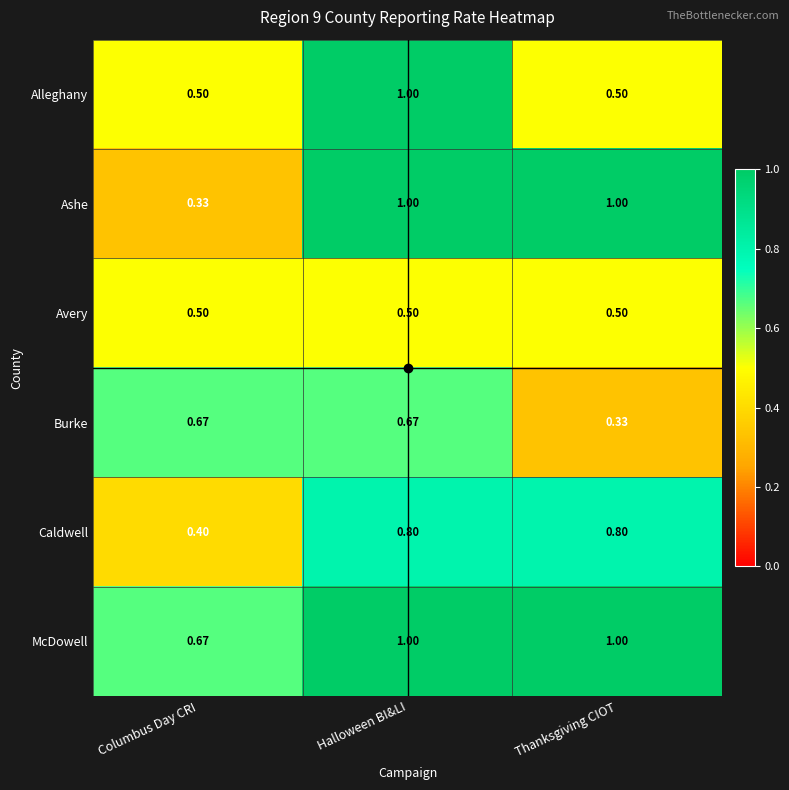

Is the value of Caldwell at Thanksgiving CIOT greater than the value of McDowell at Columbus Day CRI?

Yes